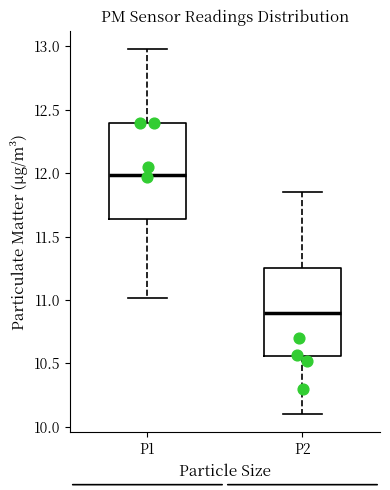

Reading left to right, transcribe this box plot: for each box, give where its median line is, the range the box spans, and where its two whiskers end, as read against the y-axis. The values are not printed on the chart, so give them approximately, as read against the axis.

P1: median 12.00, box 11.65 to 12.40, whiskers 11.00 to 13.00
P2: median 10.90, box 10.55 to 11.25, whiskers 10.10 to 11.85